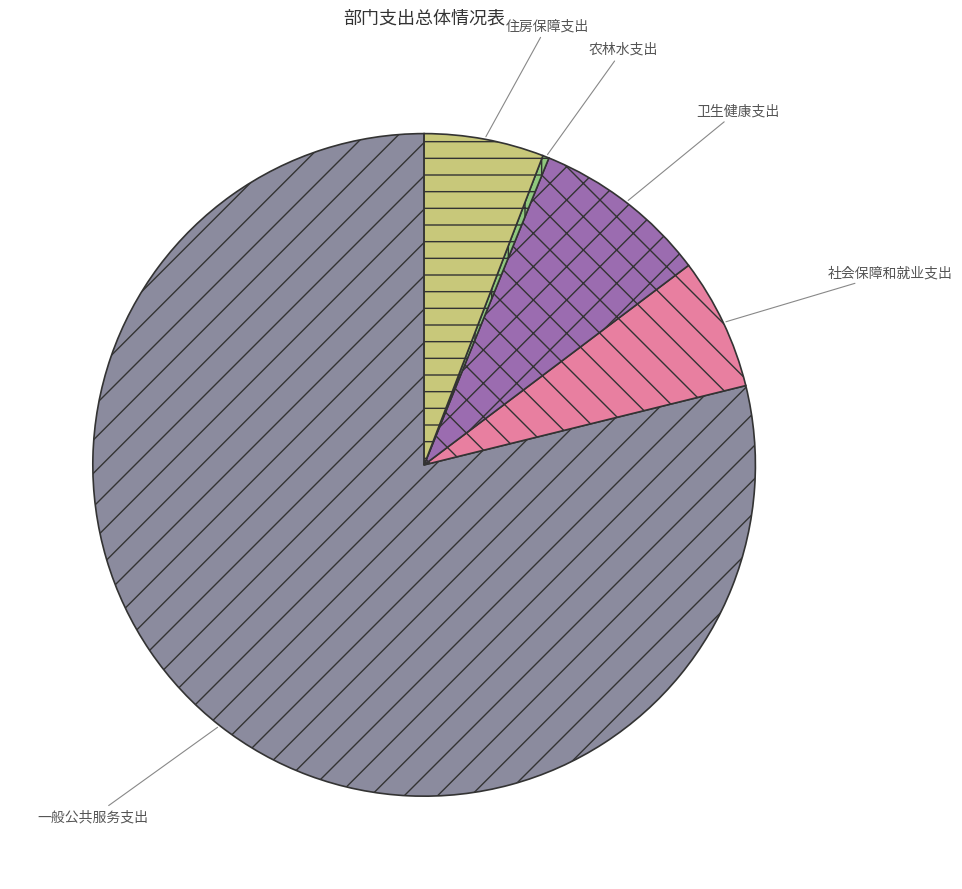

Rank the categories by value from lowest to highest.

农林水支出, 住房保障支出, 社会保障和就业支出, 卫生健康支出, 一般公共服务支出